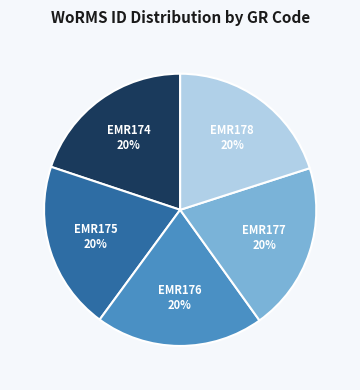

How many segments does this pie chart have?

5